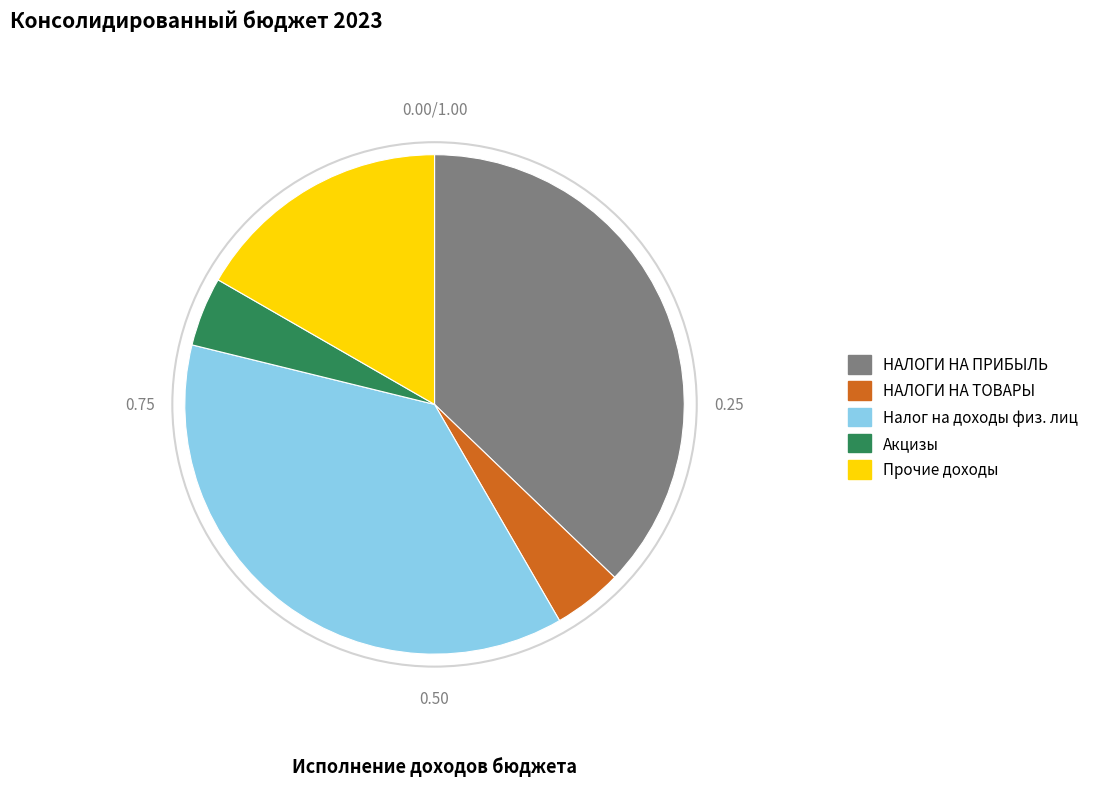

Which category has the smallest portion of the pie?

НАЛОГИ НА ТОВАРЫ (РАБОТЫ, УСЛУГИ)